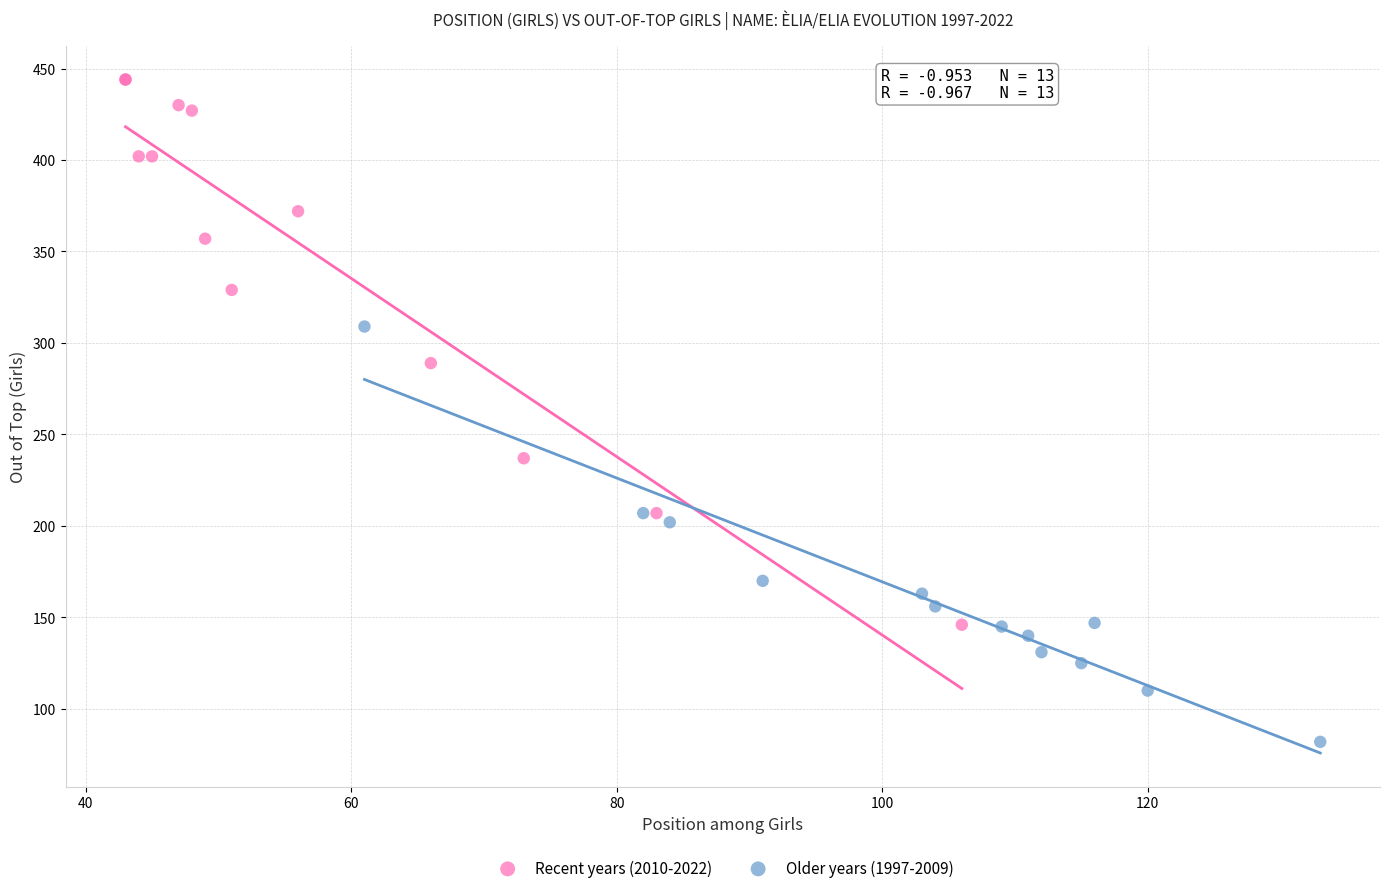

Which series has the largest Y range (max minus min)?

Recent years (2010-2022)